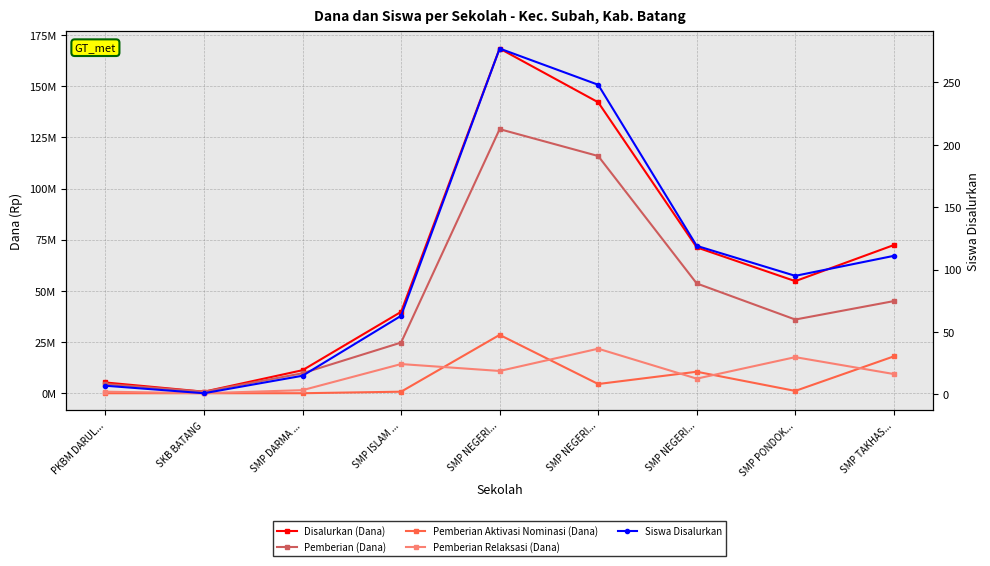

At which category does Pemberian Relaksasi (Dana) reach its first local valley?

SKB BATANG